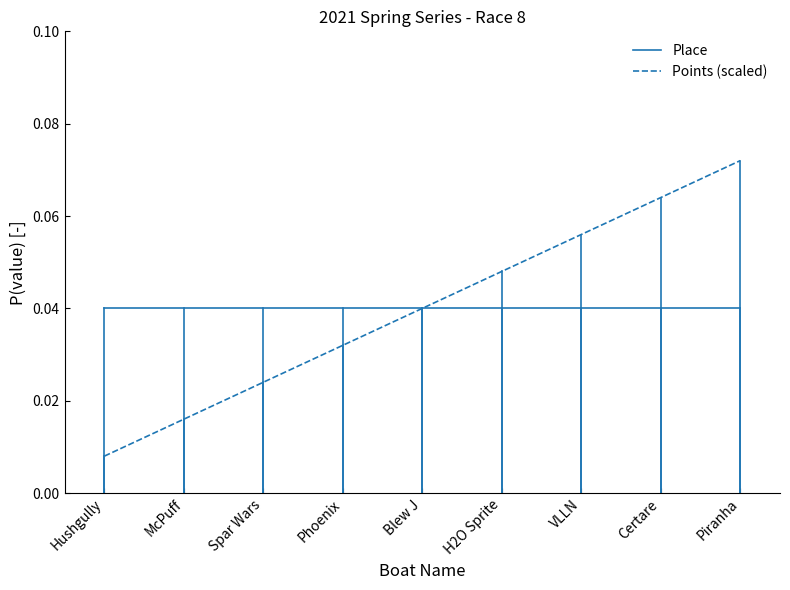

Is the value of Points (scaled) at Spar Wars greater than the value of Place at Hushgully?

No